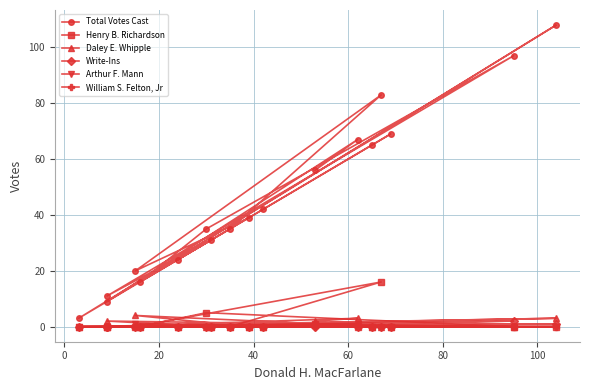

Reading left to right, extract all data points from this chart.

Total Votes Cast: 39	20	83	35	24	69	65	42	16	35	97	11	31	3	108	9	67	56
Henry B. Richardson: 0	0	16	0	0	0	0	0	0	5	0	0	0	0	0	0	0	1
Daley E. Whipple: 0	4	0	0	0	0	0	0	0	0	0	2	0	0	3	0	3	2
Write-Ins: 0	0	0	0	0	0	0	0	0	0	2	0	0	0	1	0	0	0
Arthur F. Mann: 0	1	0	0	0	0	0	0	0	0	0	0	0	0	0	0	1	0
William S. Felton, Jr: 0	0	0	0	0	0	0	0	0	0	0	0	0	0	0	0	1	0